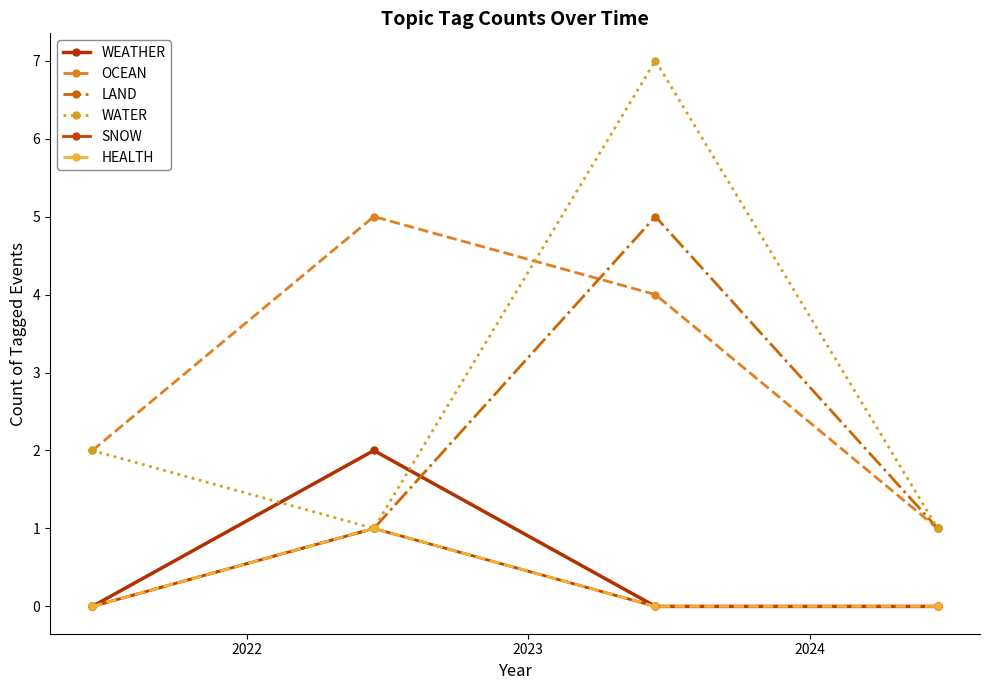

Does the chart have visible grid lines?

No